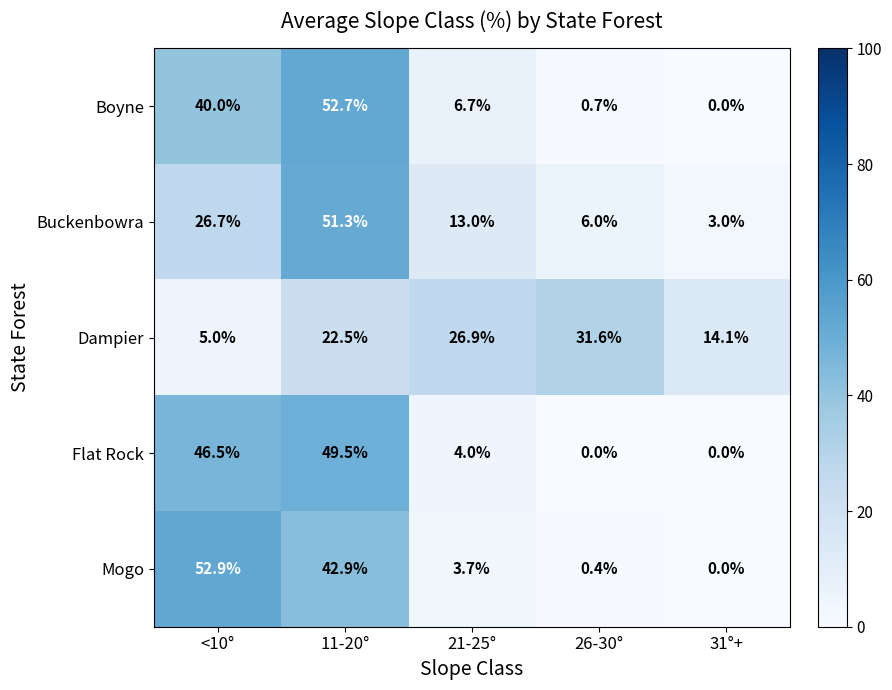

Which series has the widest spread of values?

Mogo